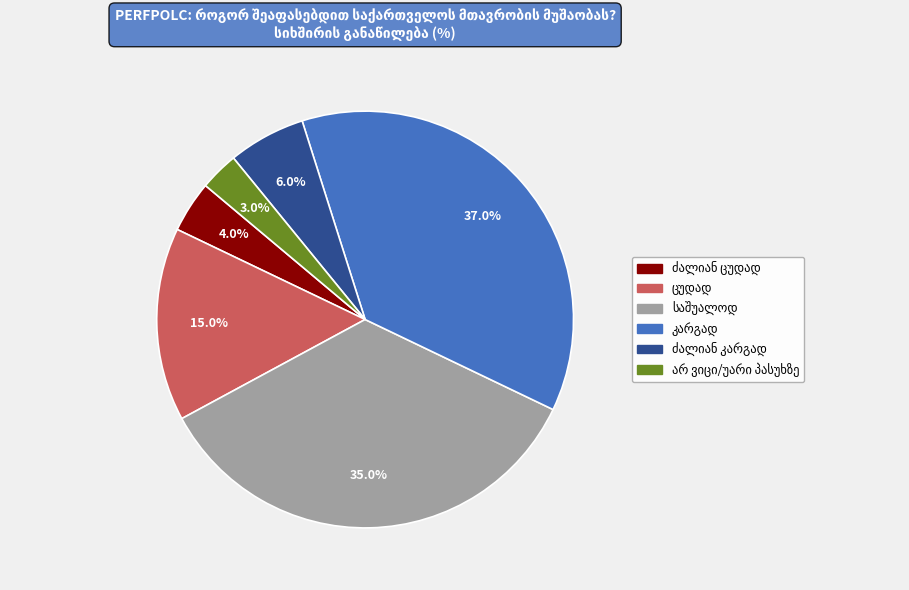

Is there a majority slice in this chart?

No